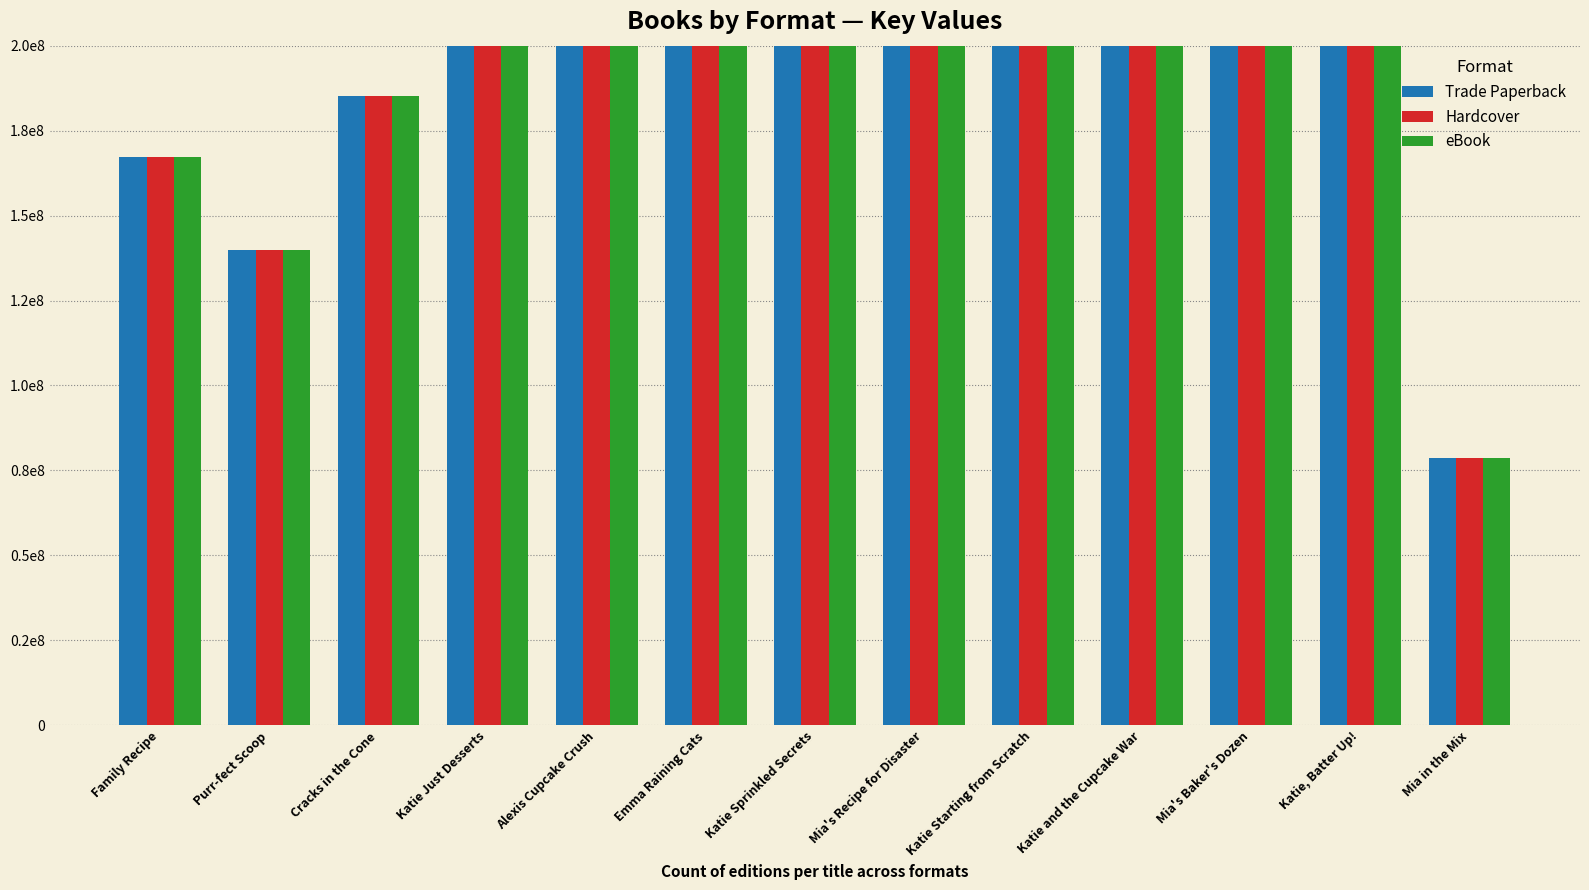

What is the difference between the maximum and minimum values in the eBook series?

487984165